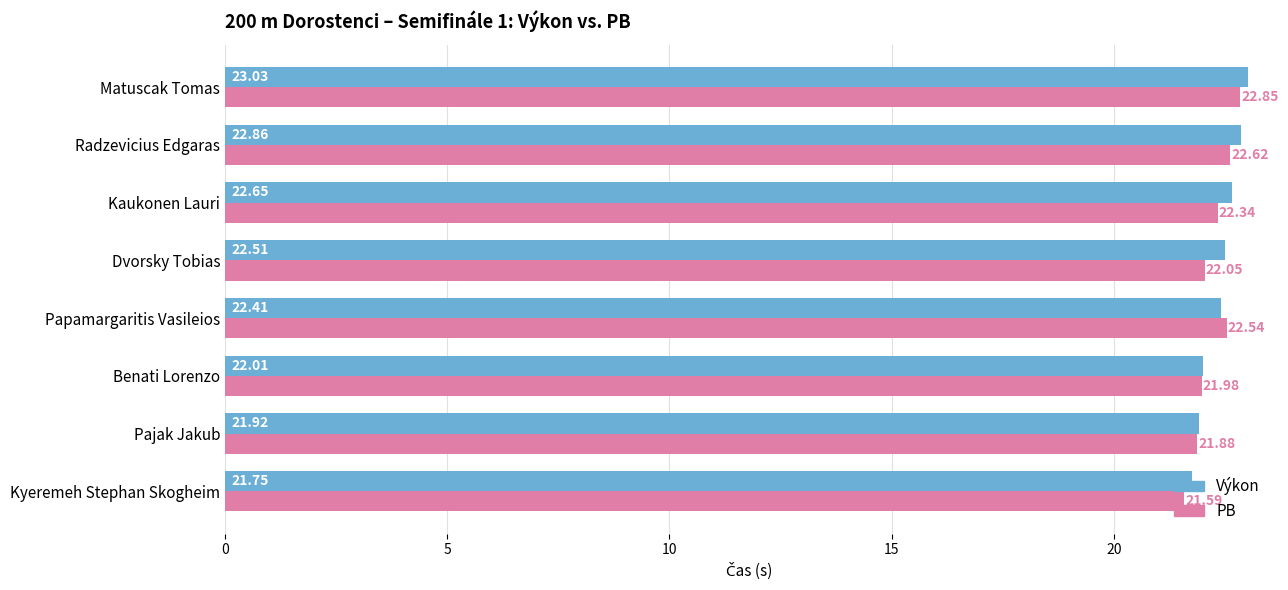

What is the total value across all series at Kyeremeh Stephan Skogheim?

43.3